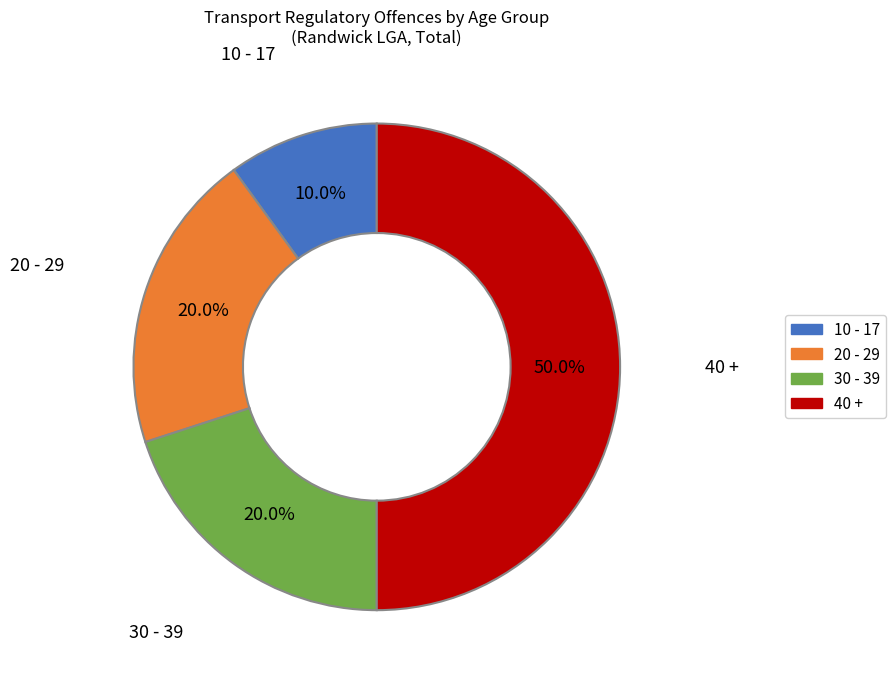

Which has a higher value, 40 + or 30 - 39?

40 +